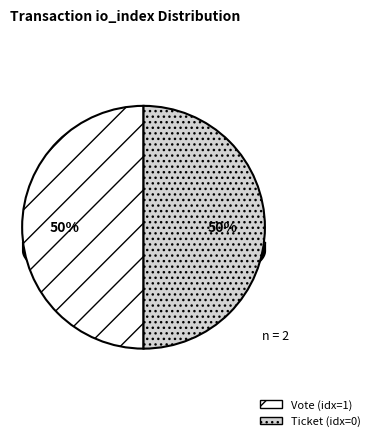

To the nearest percent, what is the combined percentage of Vote (idx=1) and Ticket (idx=0)?

100%